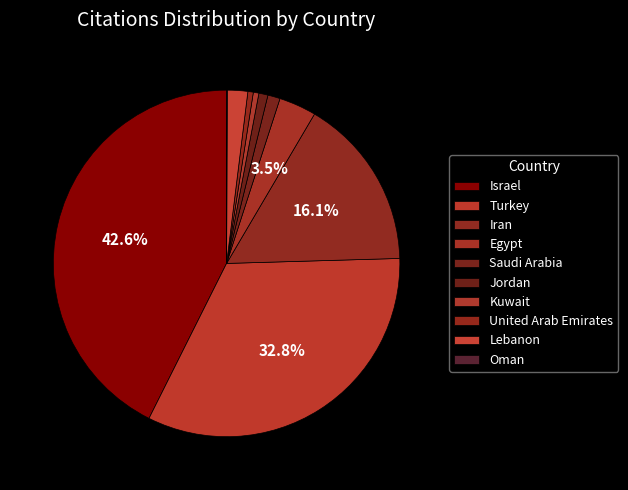

Rank the categories by value from highest to lowest.

Israel, Turkey, Iran, Egypt, Lebanon, Saudi Arabia, Jordan, Kuwait, United Arab Emirates, Oman